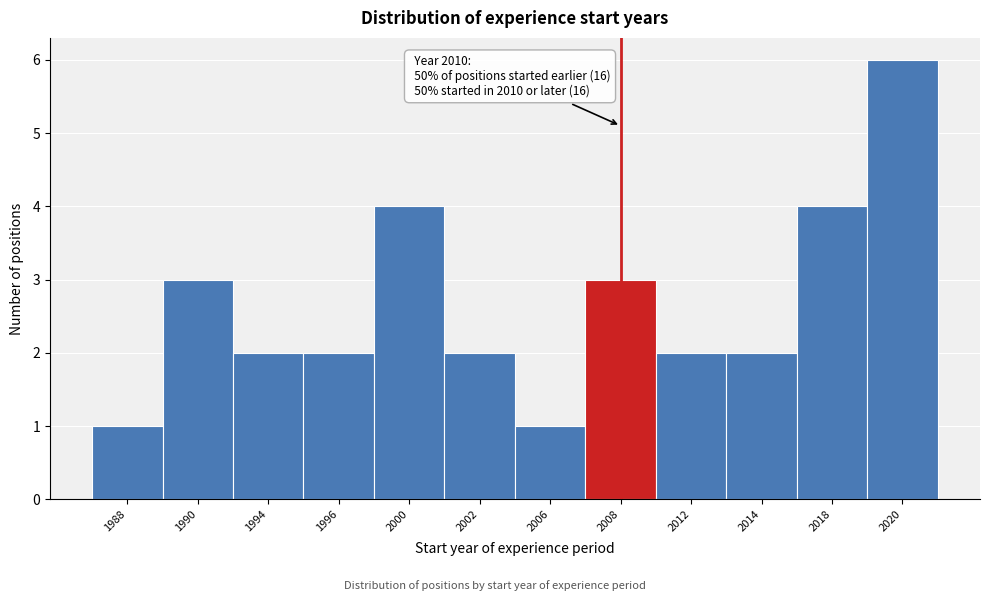

Reading left to right, what are all the values shown in this chart?

1988=1	1990=3	1994=2	1996=2	2000=4	2002=2	2006=1	2008=3	2012=2	2014=2	2018=4	2020=6